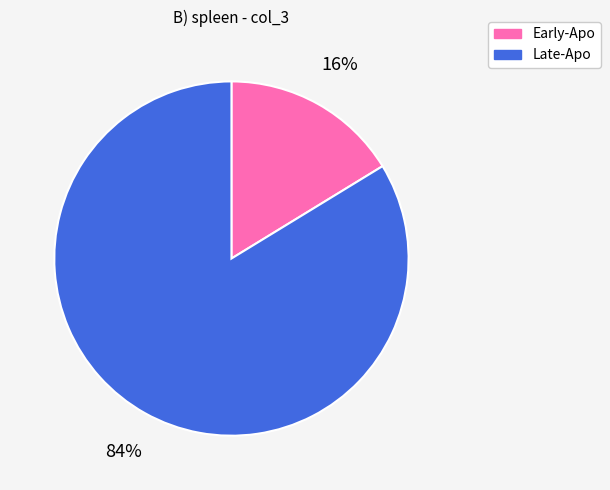

To the nearest percent, what is the average slice percentage?

50%